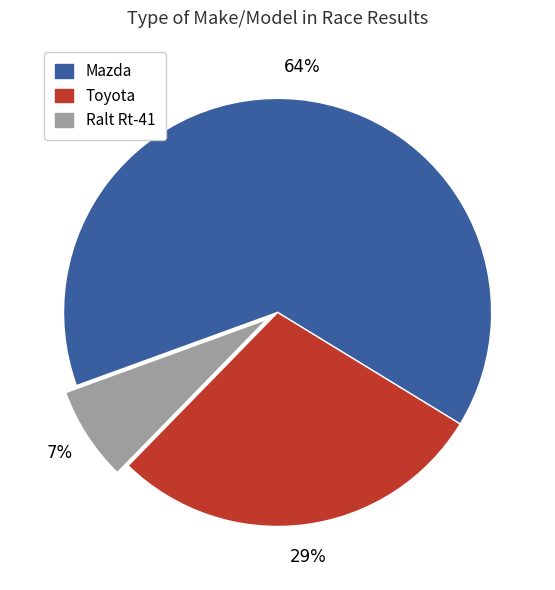

Which slice is the smallest?

Ralt Rt-41